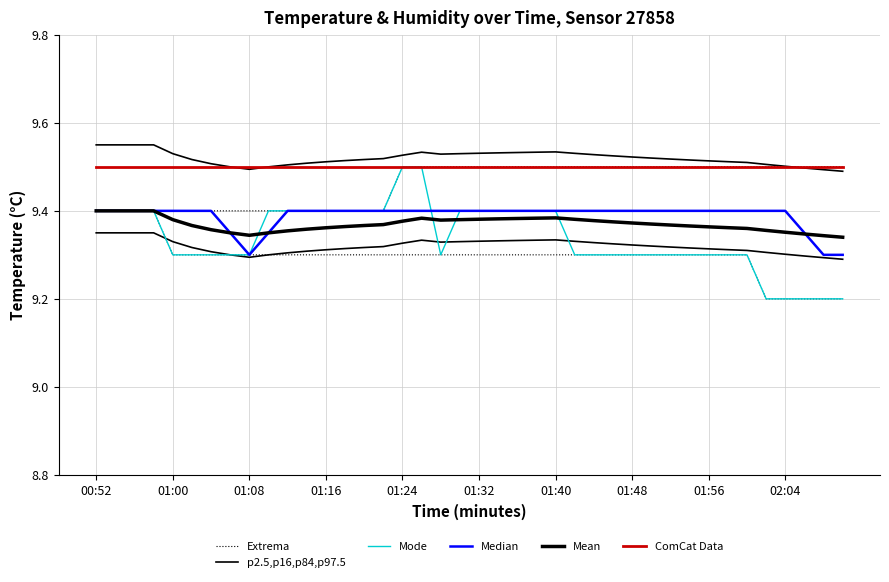

What is the sum of the ComCat Data values at 01:48 and 29?

19.0